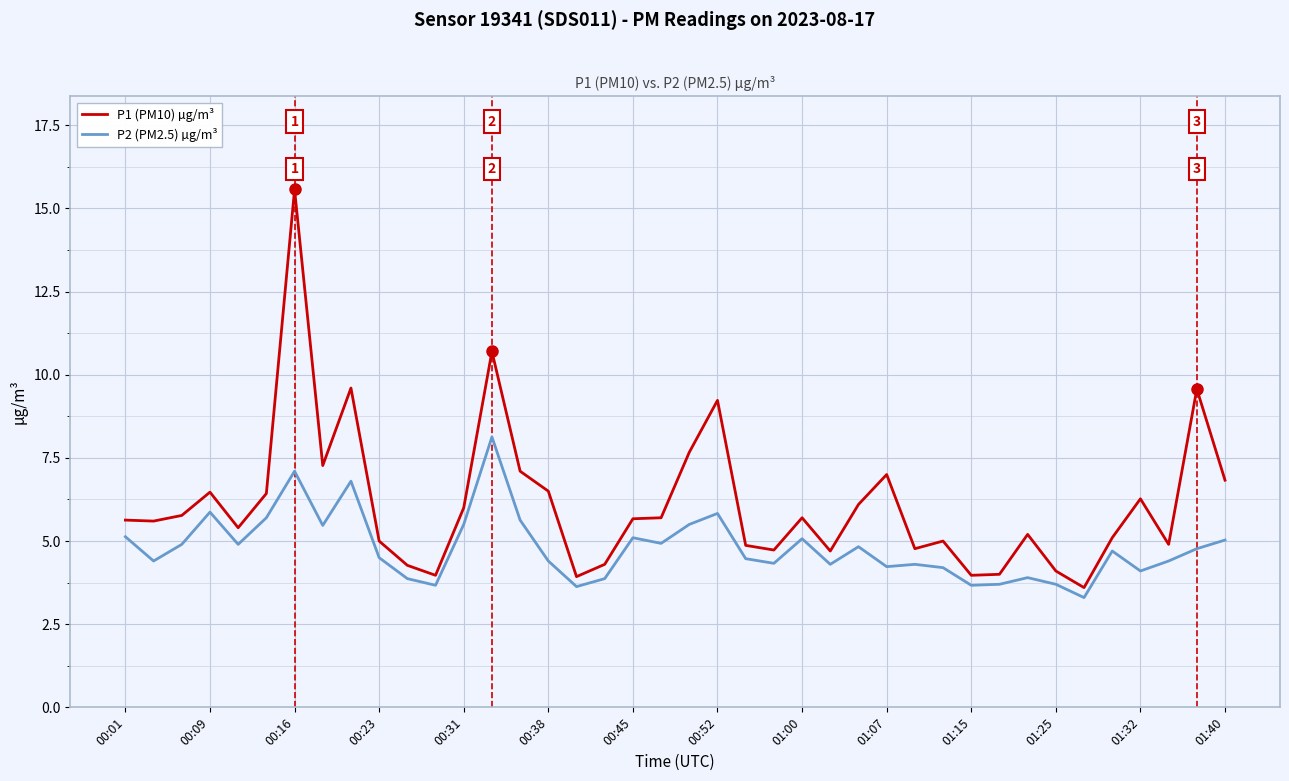

List the series in order of their overall mean, lowest first.

P2 (PM2.5) µg/m³, P1 (PM10) µg/m³